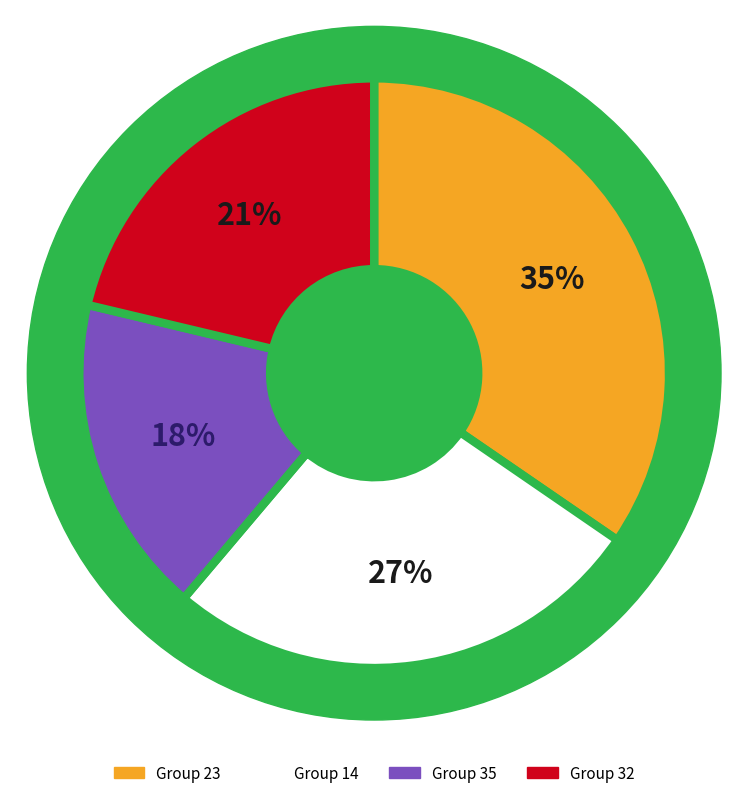

Count the number of slices in the pie.

4